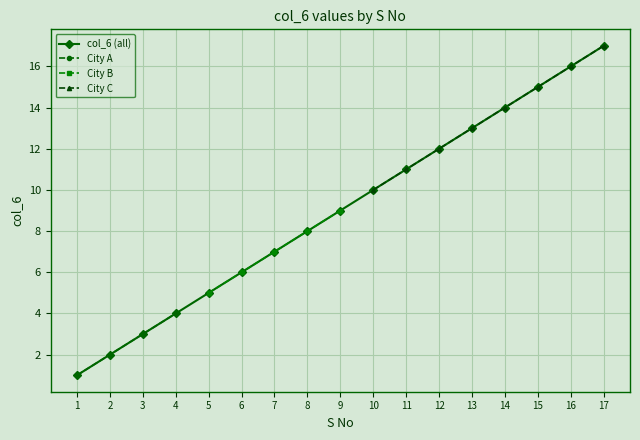

The value of col_6 (all) at 7 is 4. True or false?

False